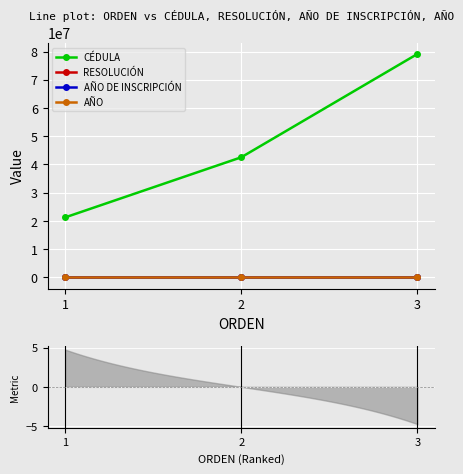

Reading left to right, transcribe all the data shown in this chart.

CÉDULA: 21248279	42548786	79144954
RESOLUCIÓN: 4877	4876	4877
AÑO DE INSCRIPCIÓN: 2018	2014	2018
AÑO: 2019	2019	2019